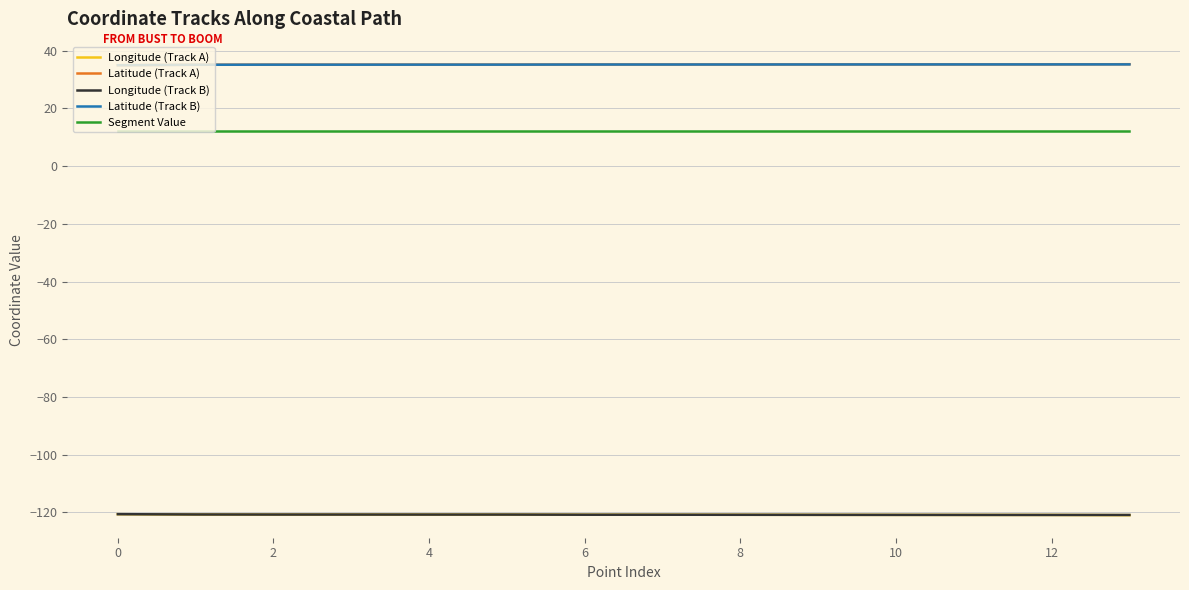

True or false: Longitude (Track A) and Latitude (Track A) intersect in this chart.

False